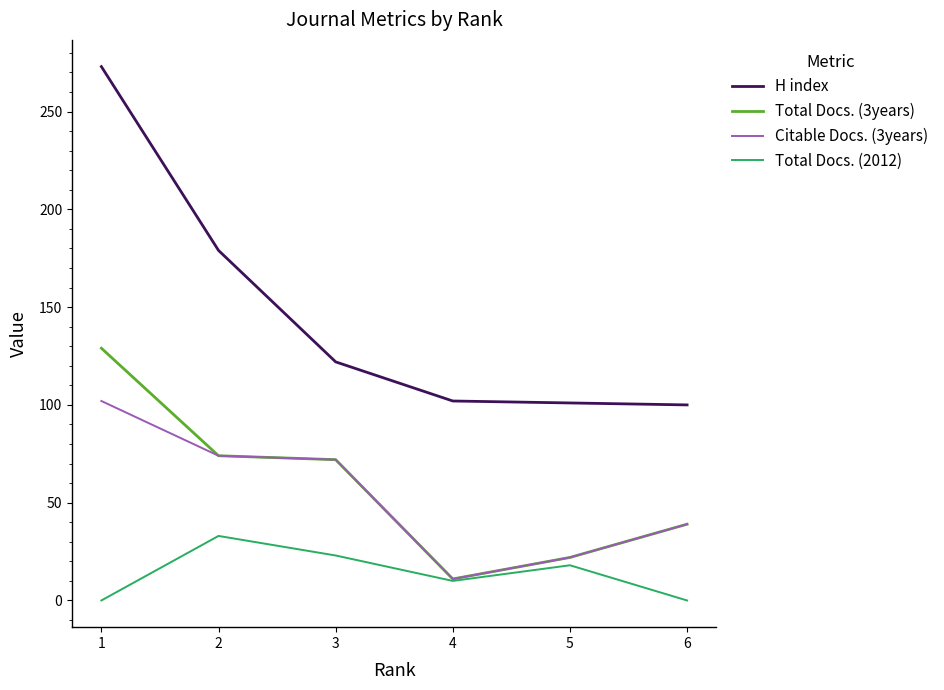

At which label is H index closest to 186?

2